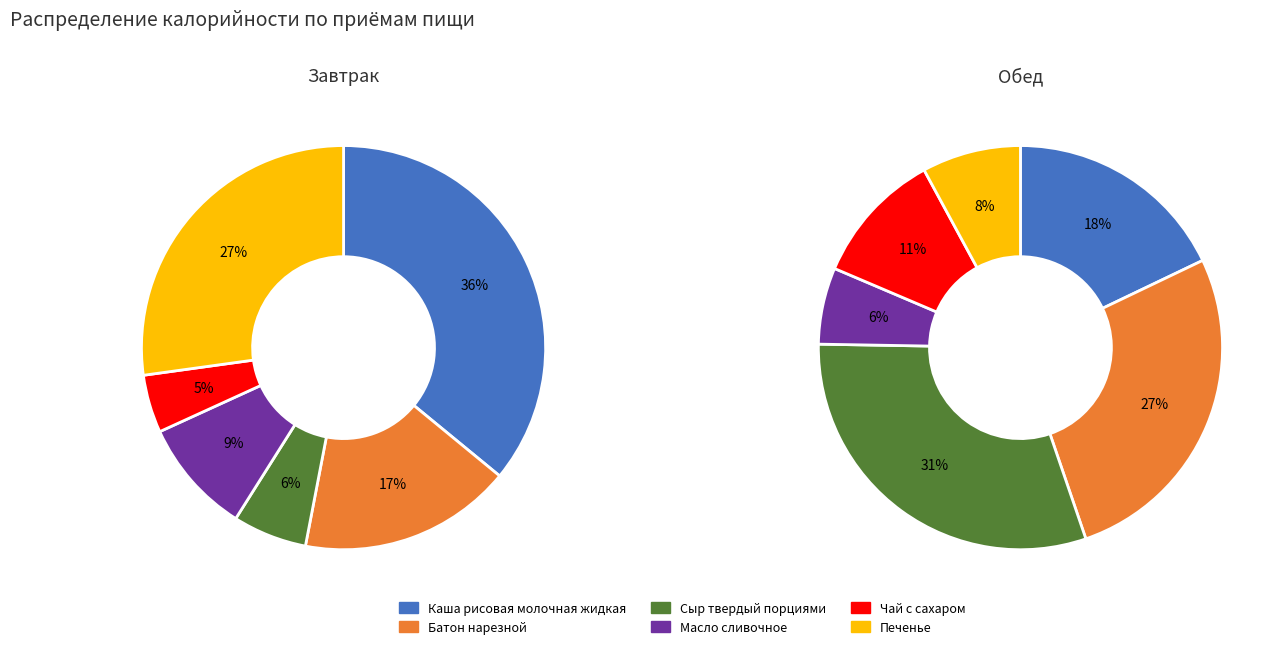

The 4 slice represents 18% of the pie. True or false?

False